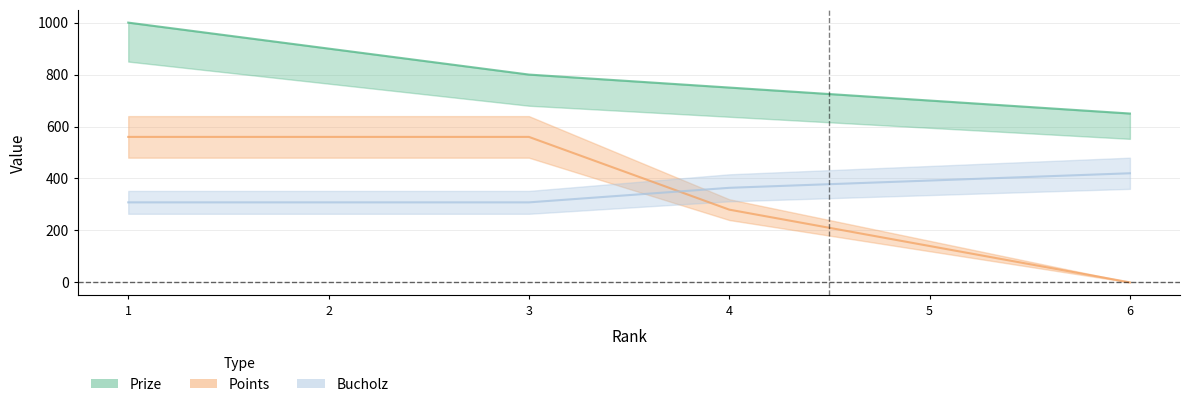

Which series changed the most between 2 and 4?

Points